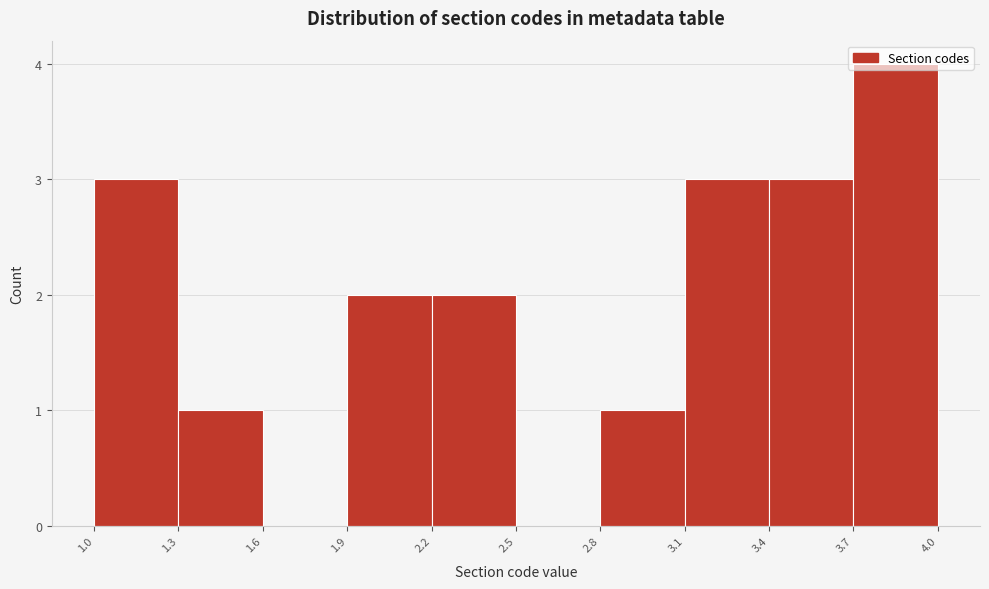

Over which range of the x-axis is the bar tallest?

3.7 to 4.0